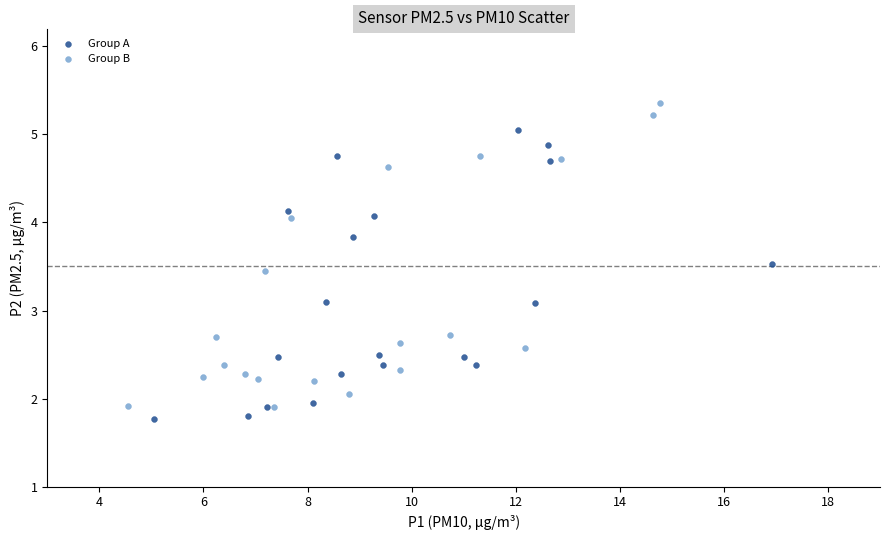

Which series has the largest Y range (max minus min)?

Group B